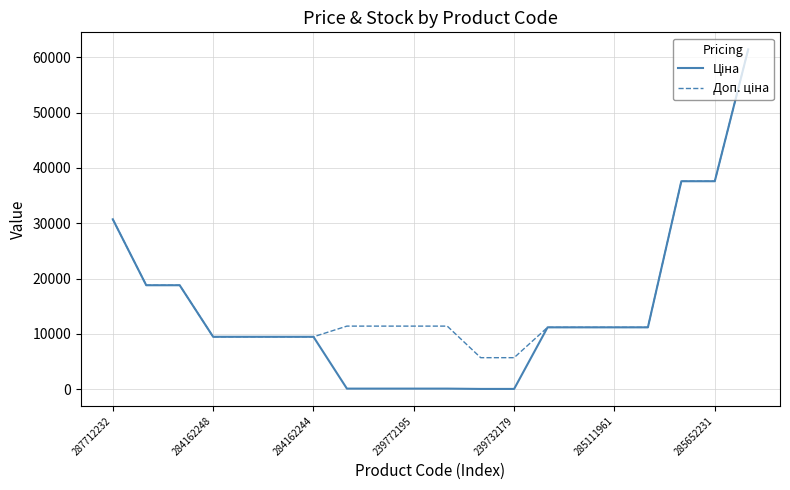

What is the maximum value shown in the chart?

61434.3